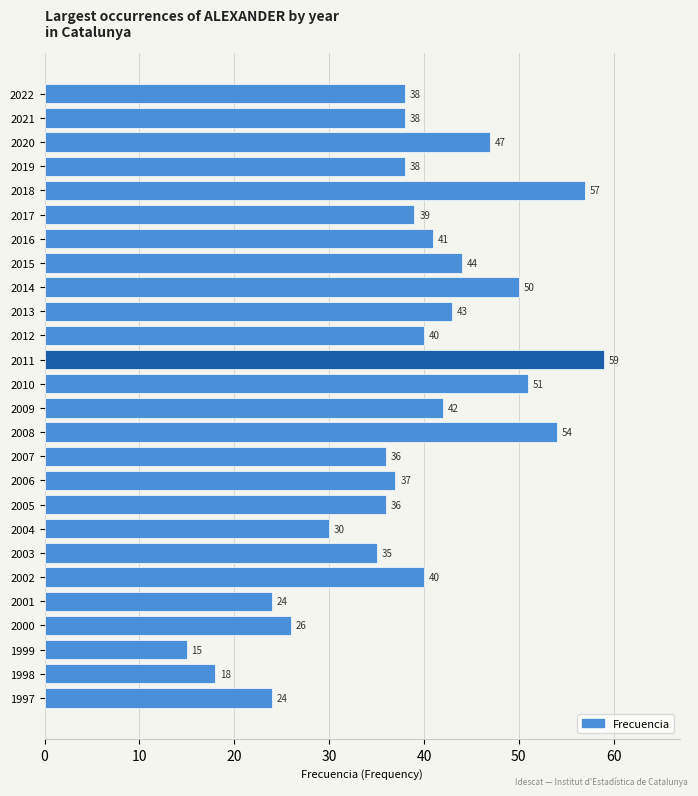

Reading bottom to top, what are all the values shown in this chart?

24	18	15	26	24	40	35	30	36	37	36	54	42	51	59	40	43	50	44	41	39	57	38	47	38	38